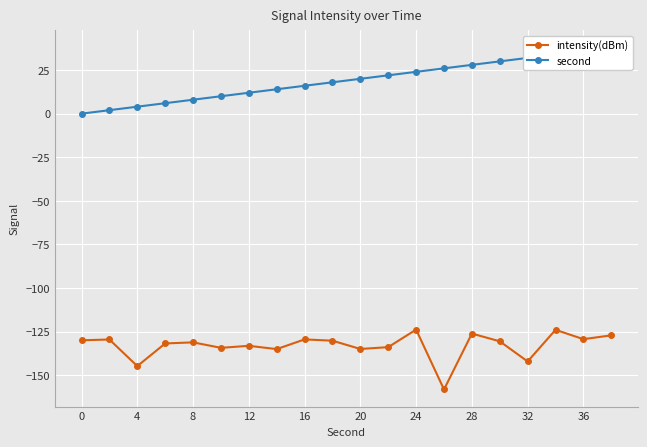

Is it true that intensity(dBm) equals -129.4 at 36?

True